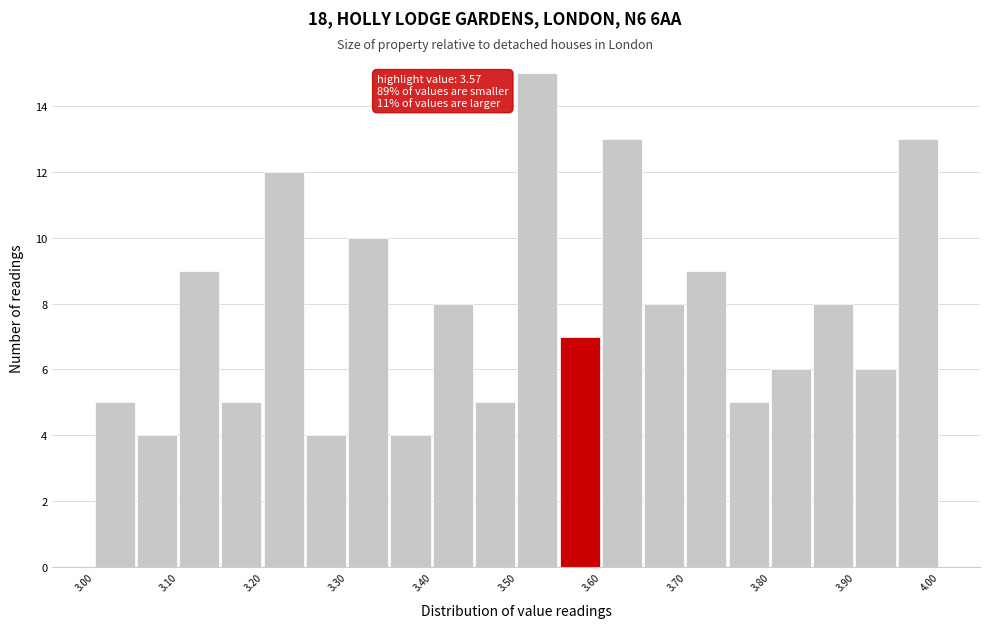

Which range on the x-axis has the tallest bar?

3.50 to 3.55